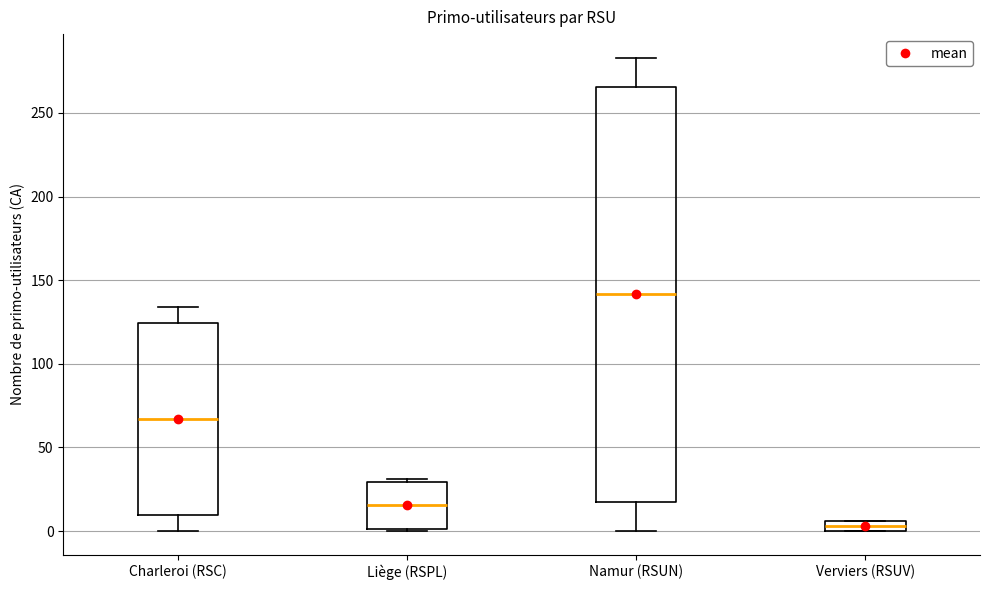

Which box is the tallest, from its lower edge to its upper edge?

Namur (RSUN)